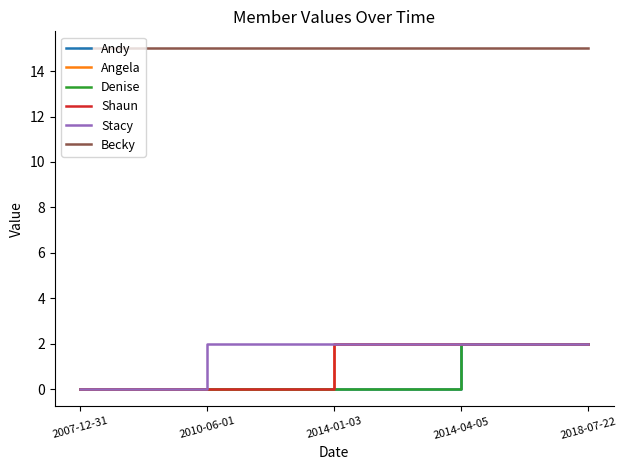

The Shaun series shows 1 at 2010-06-01. True or false?

False